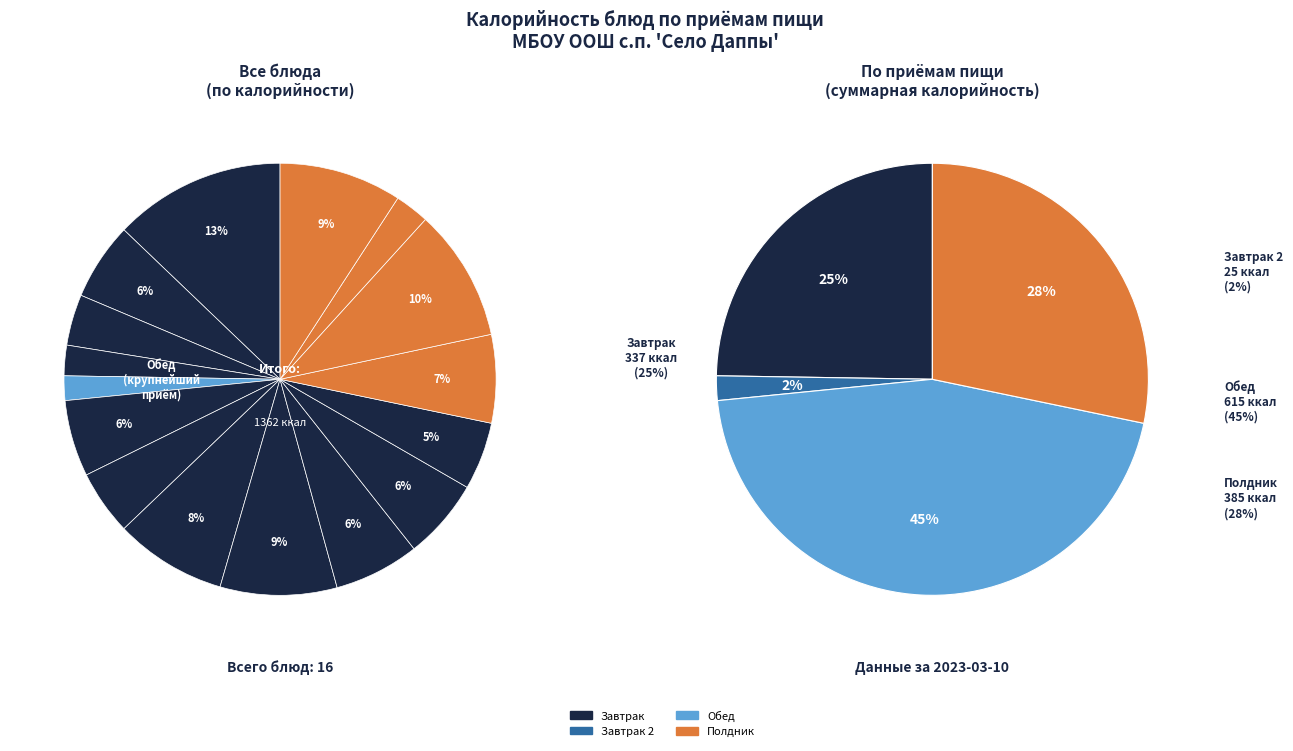

Is it true that щи из свежей капусты is 16% of the pie?

False